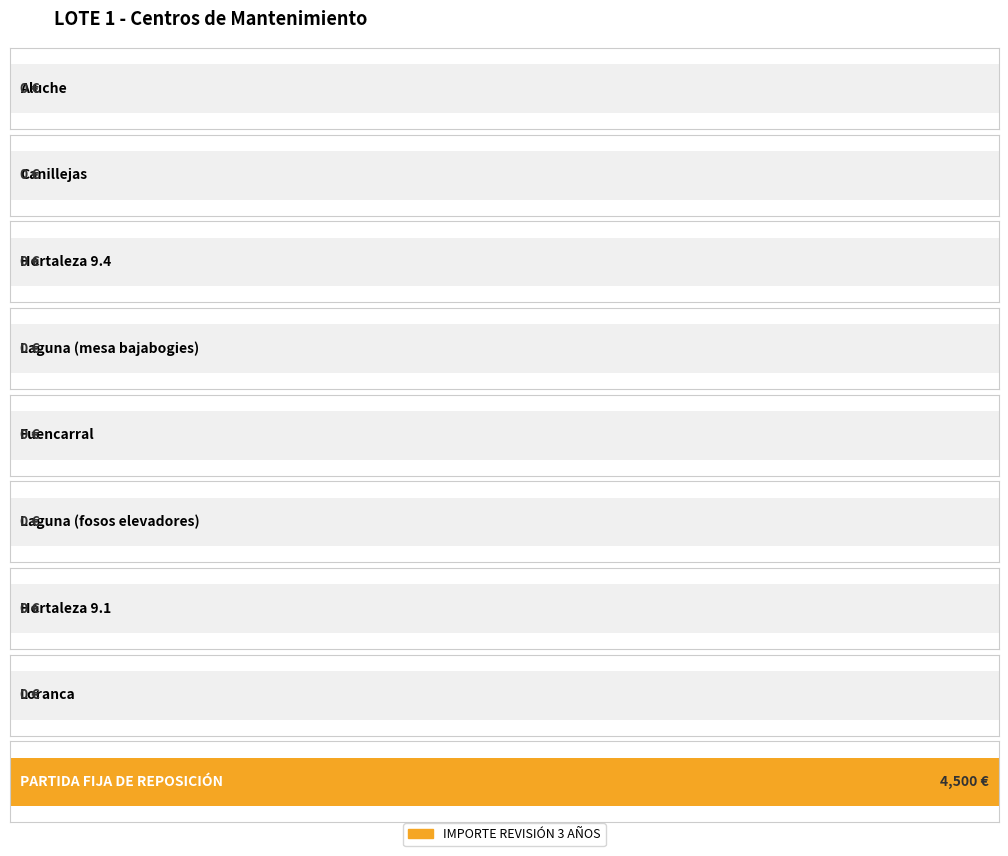

Is it true that the value at Loranca is 1807?

False